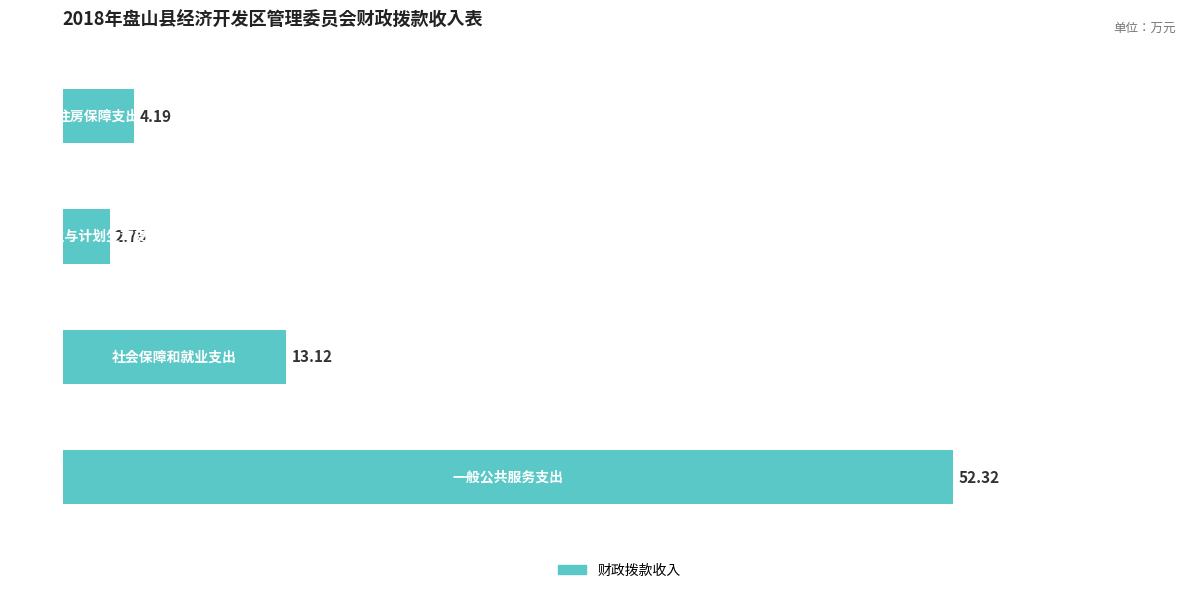

What is the sum of all values?

72.4